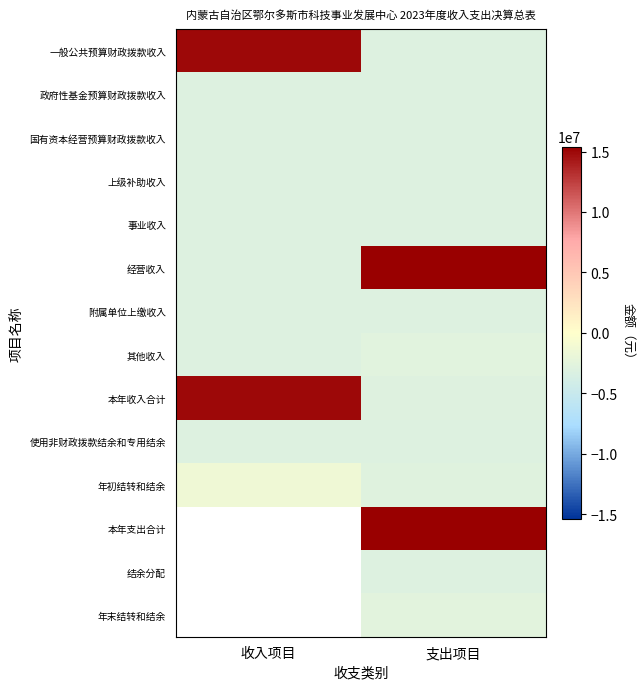

Rank the series at 收入项目 from highest to lowest value.

本年收入合计, 一般公共预算财政拨款收入, 年初结转和结余, 其他收入, 政府性基金预算财政拨款收入, 国有资本经营预算财政拨款收入, 上级补助收入, 事业收入, 经营收入, 附属单位上缴收入, 本年支出合计, 结余分配, 年末结转和结余, 使用非财政拨款结余和专用结余